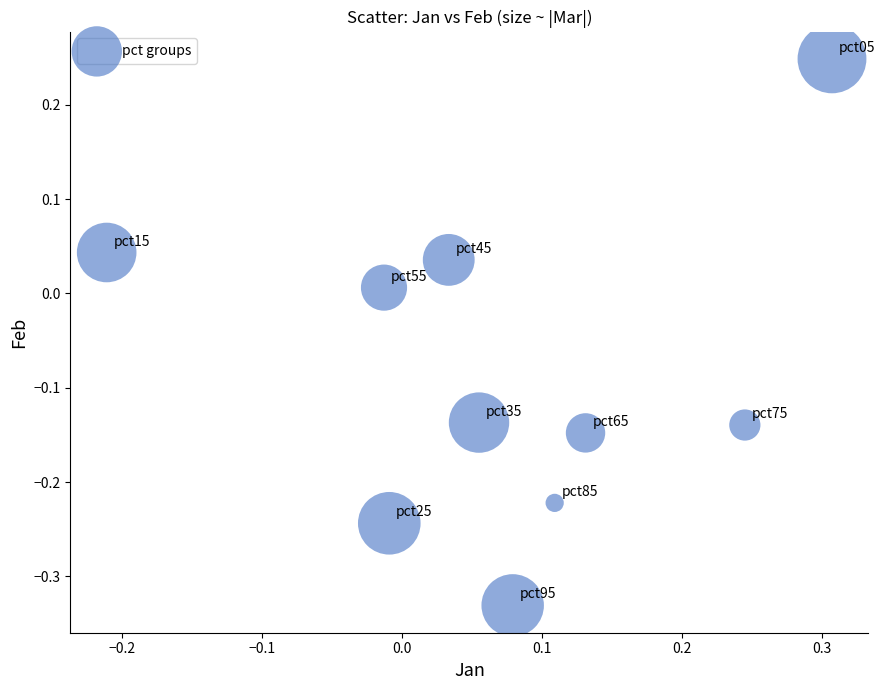

What is the range of X values (max minus min)?

0.5